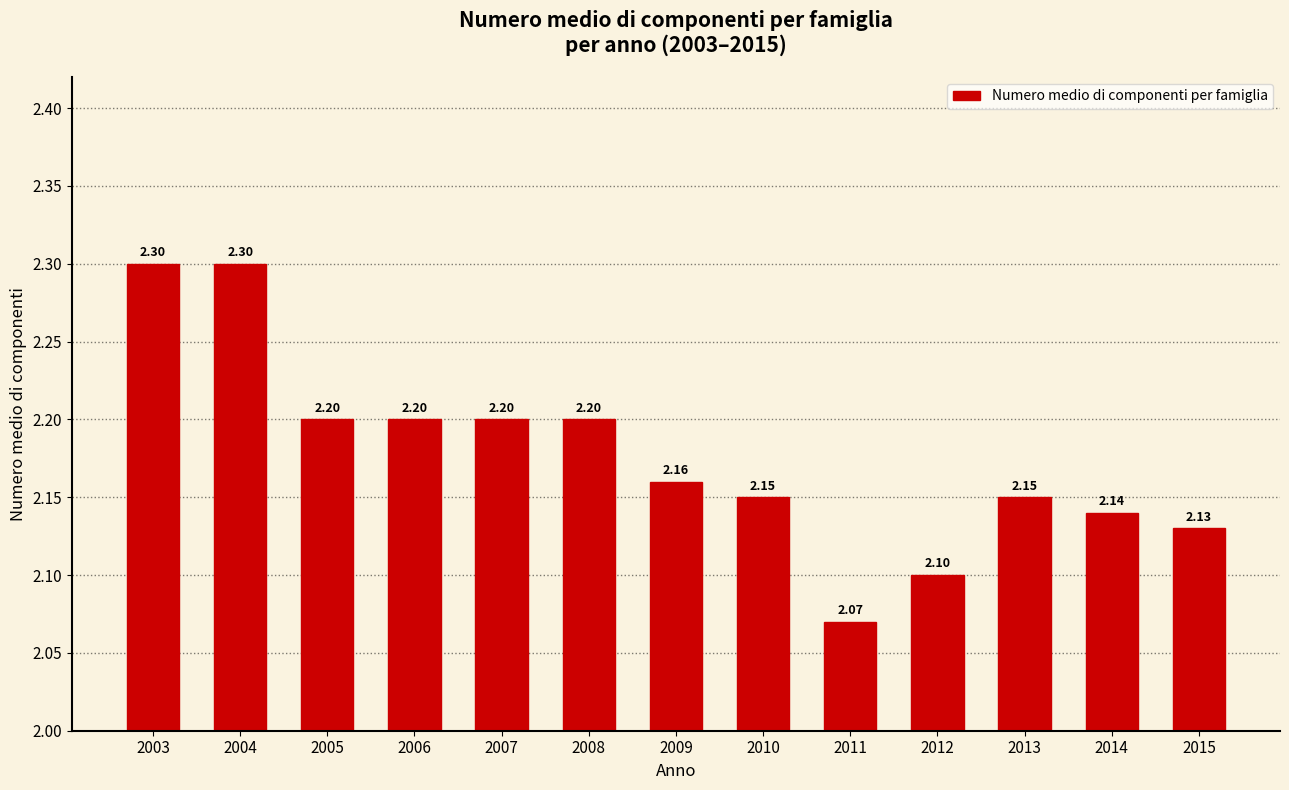

Count the values in the range 2 to 3.

13